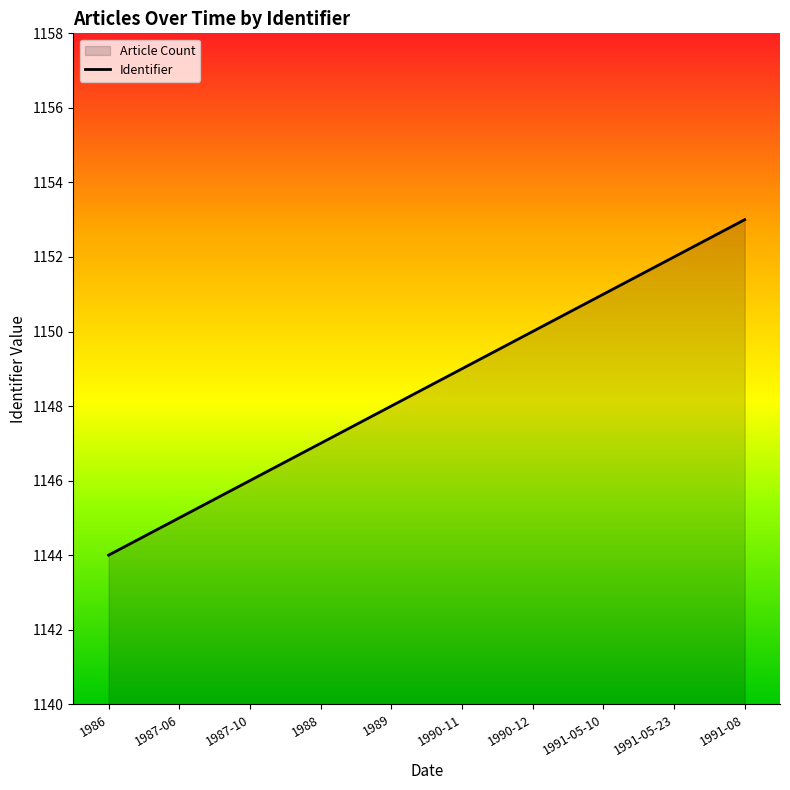

Rank the categories by value from highest to lowest.

1991-08, 1991-05-23, 1991-05-10, 1990-12, 1990-11, 1989, 1988, 1987-10, 1987-06, 1986